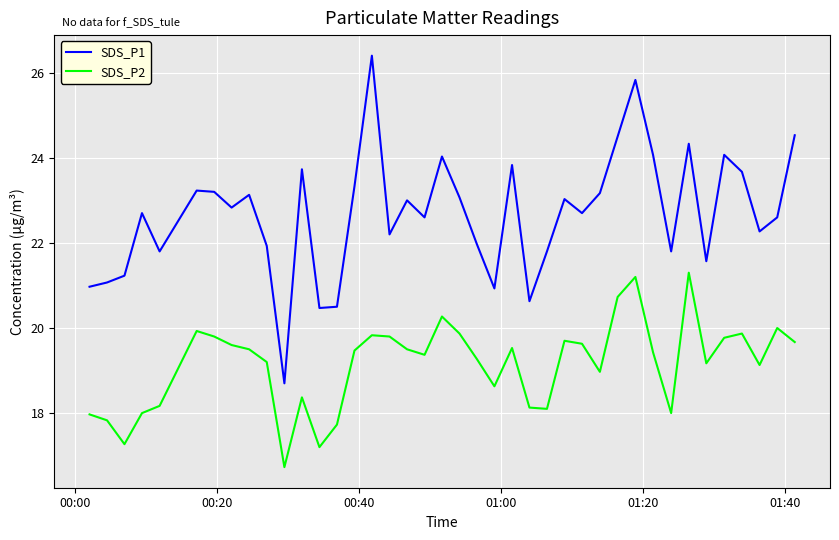

What is the maximum value for SDS_P1?

26.4